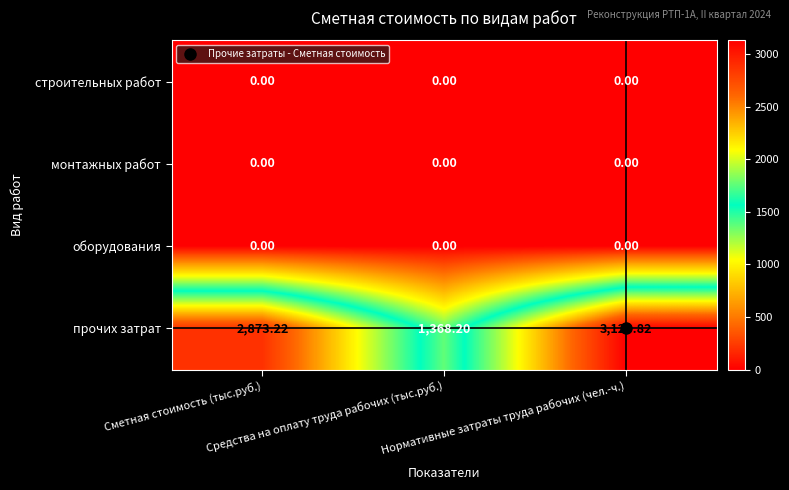

Which series has the largest range (max minus min)?

прочих затрат